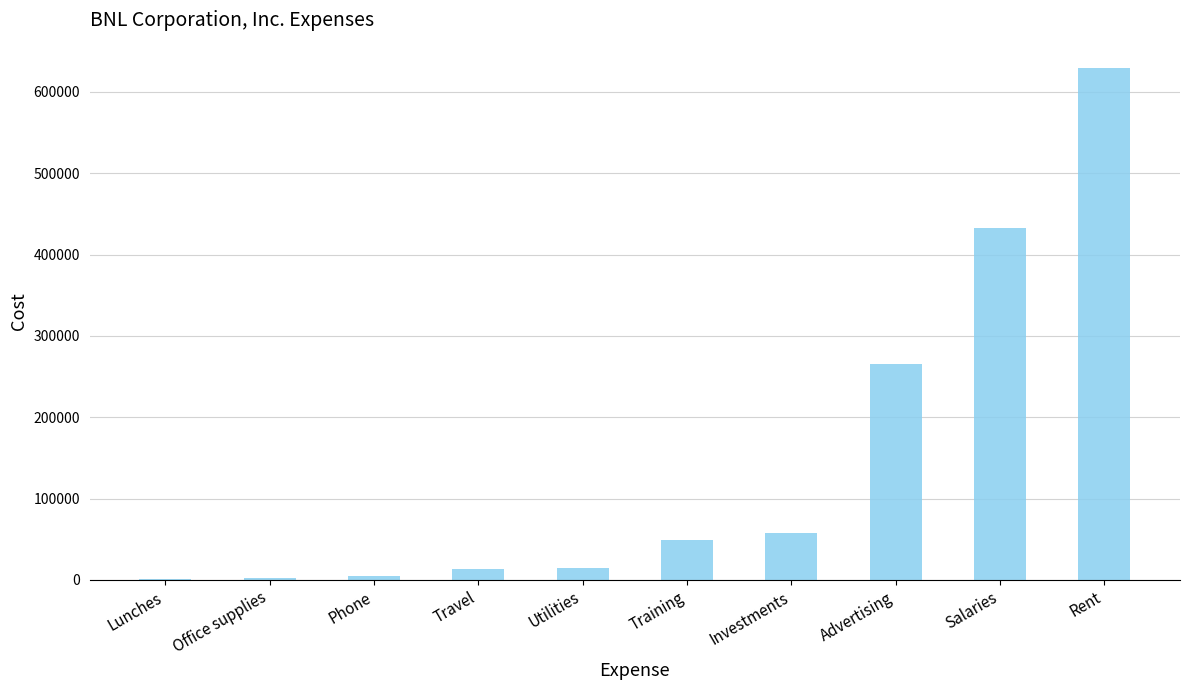

What is the sum of all values?

1471155